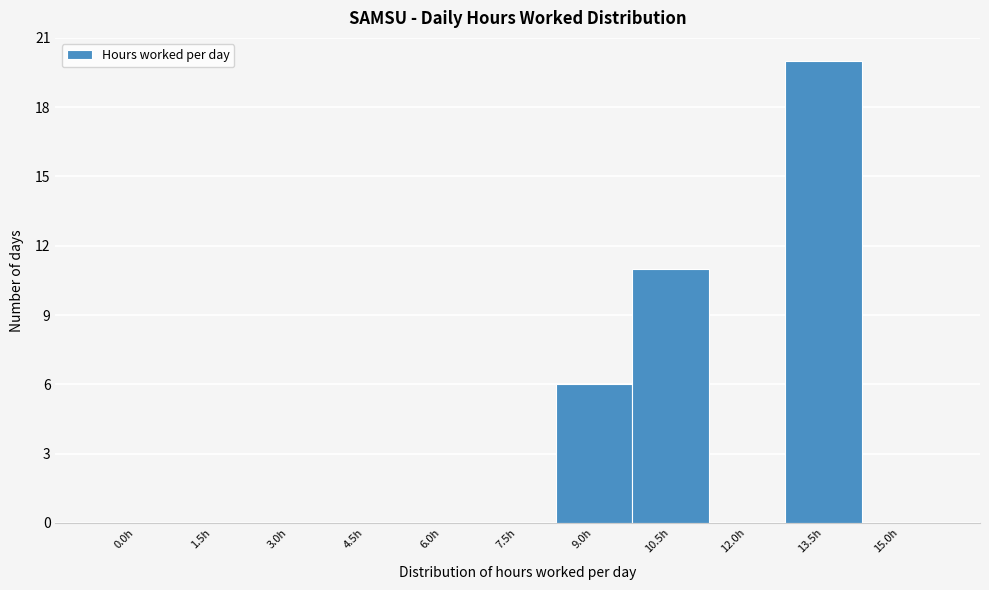

Reading left to right, extract all data points from this chart.

0.0h=0	1.5h=0	3.0h=0	4.5h=0	6.0h=0	7.5h=0	9.0h=6	10.5h=11	12.0h=0	13.5h=20	15.0h=0